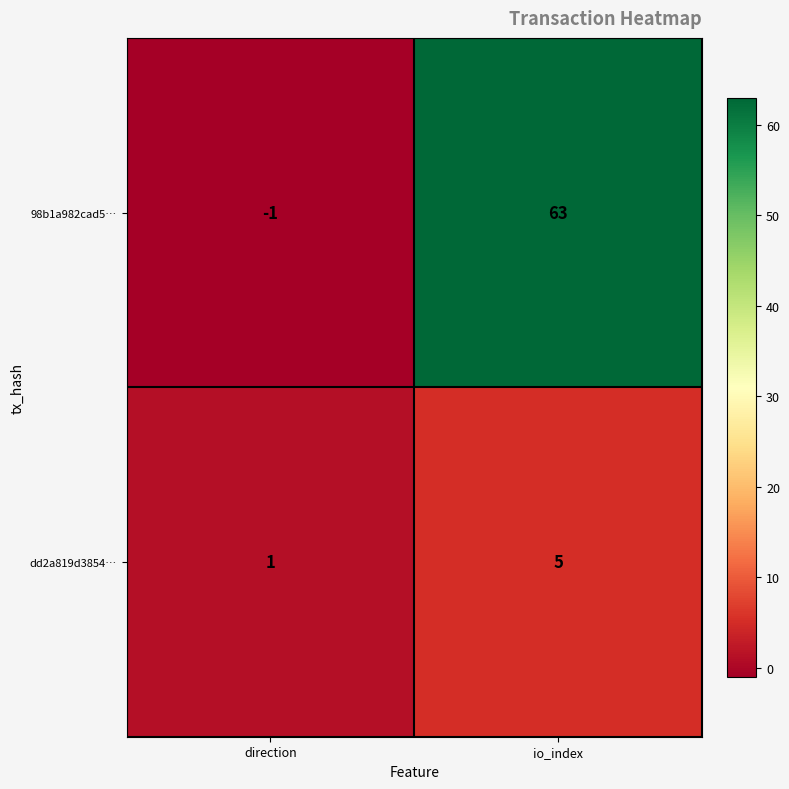

What is the average value of the dd2a819d3854… series?

3